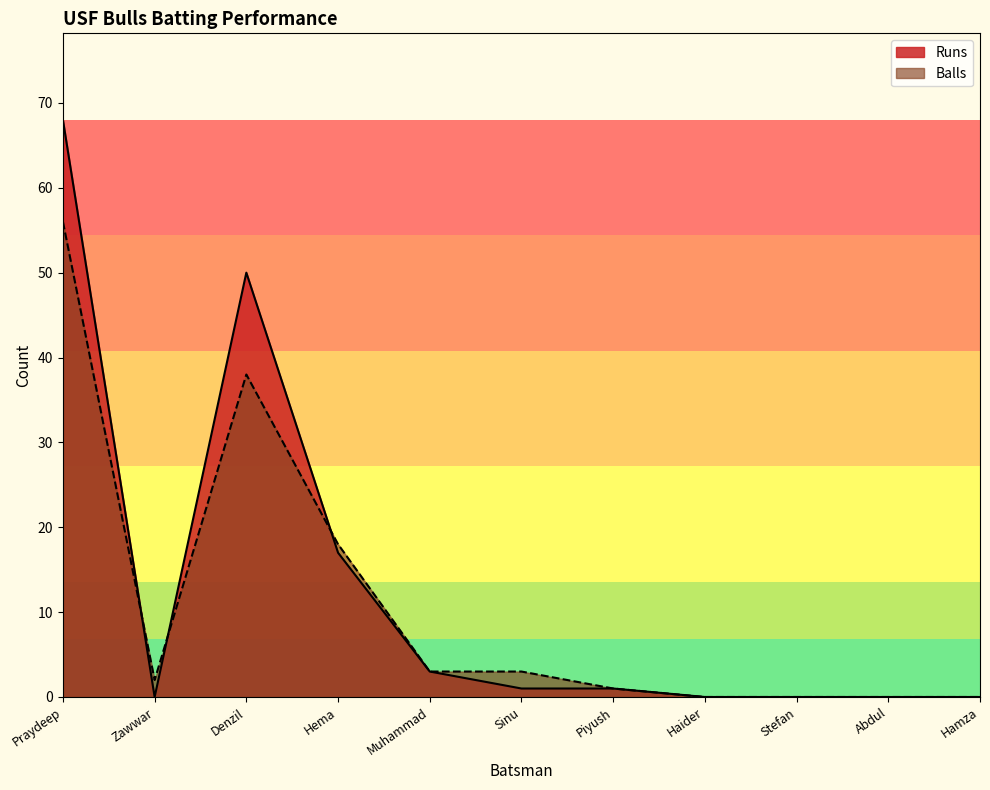

At which category is the sum across all series the highest?

Praydeep